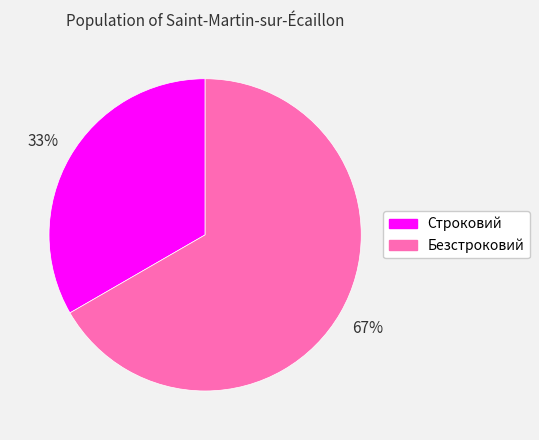

Does Безстроковий represent more than half of the total?

Yes